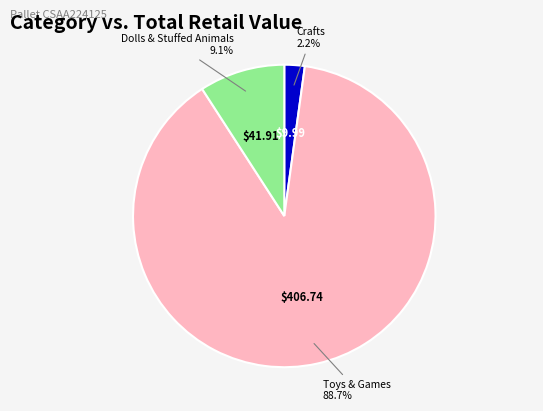

Is there a majority slice in this chart?

Yes